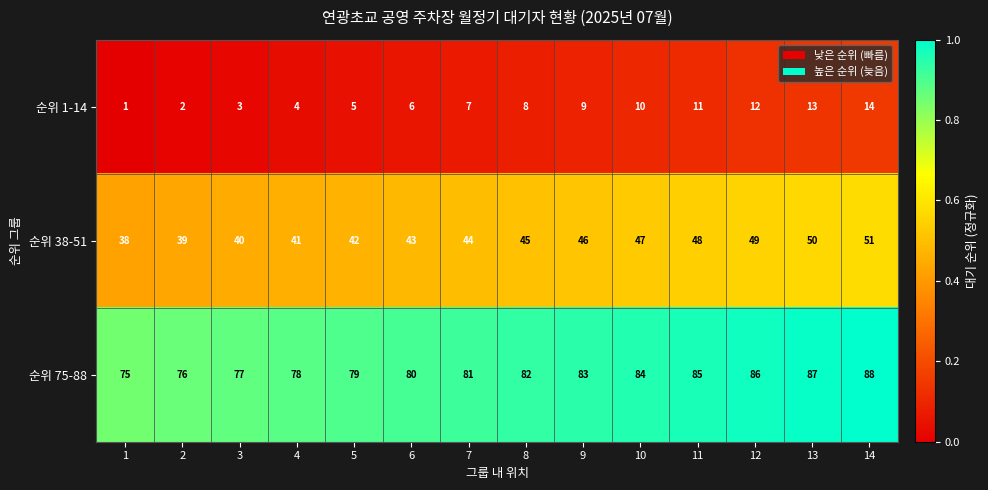

What is the difference between the maximum and minimum values in the 순위 1-14 series?

13